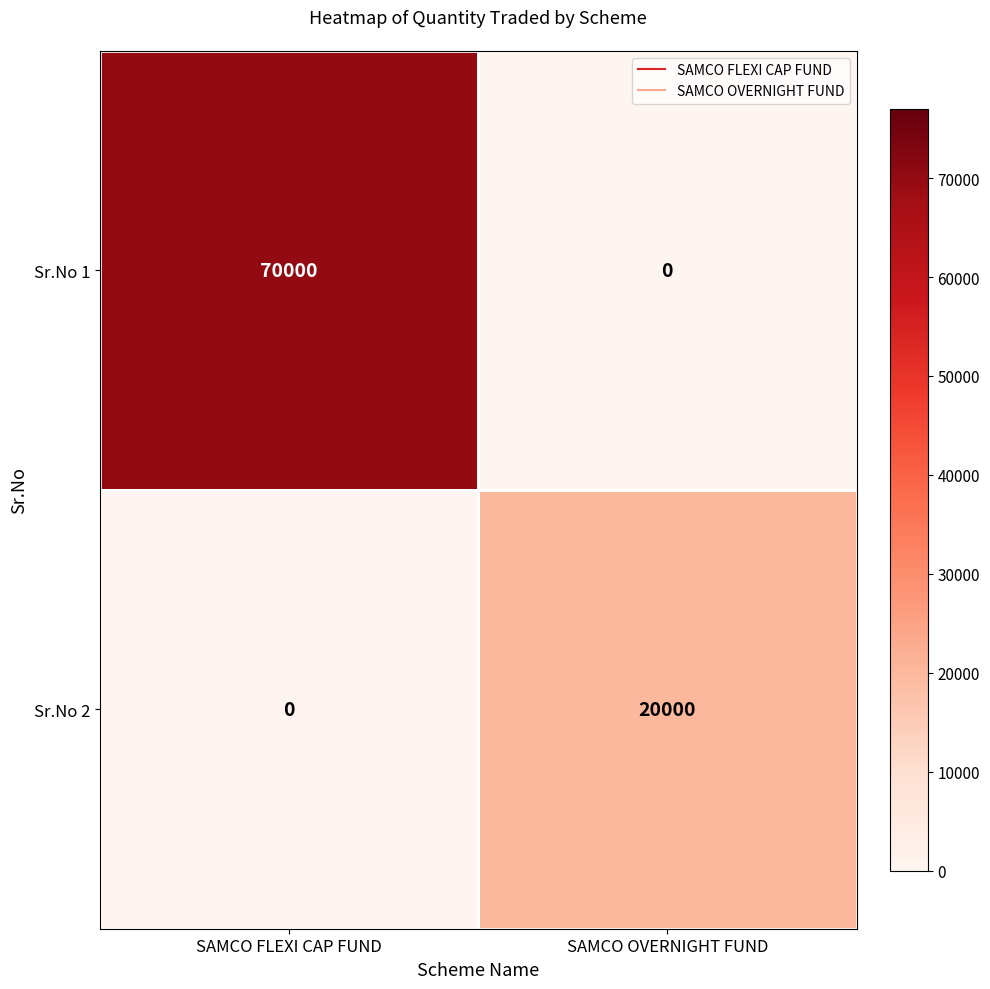

The value of Sr.No 1 at SAMCO FLEXI CAP FUND is 70000. True or false?

True